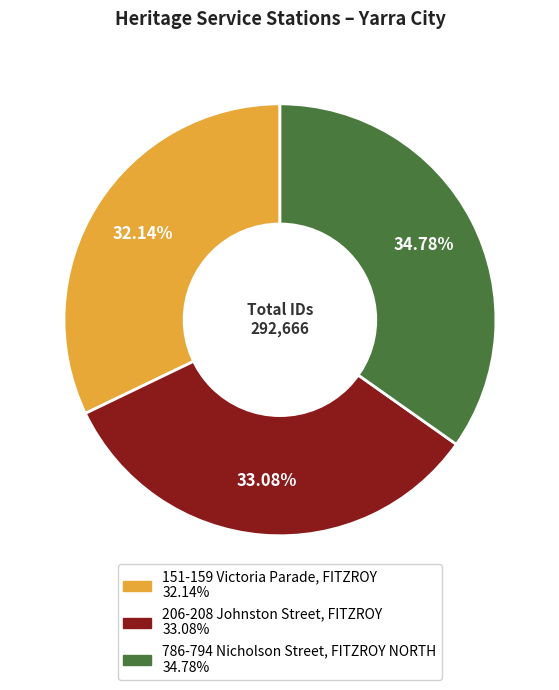

To the nearest percent, what percentage of the pie is 151-159 Victoria Parade, FITZROY?

32%